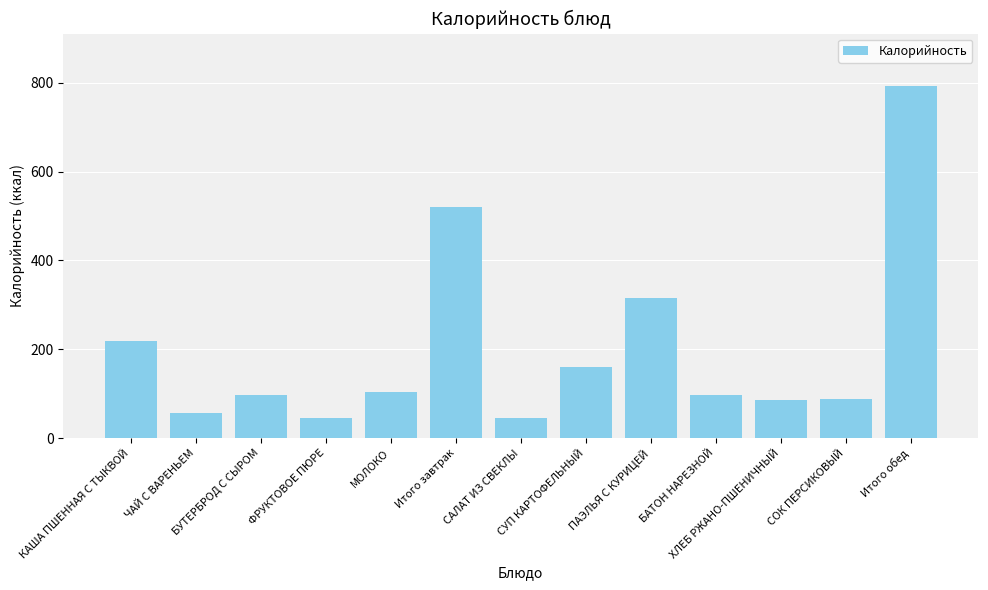

Count the number of data series in this chart.

1